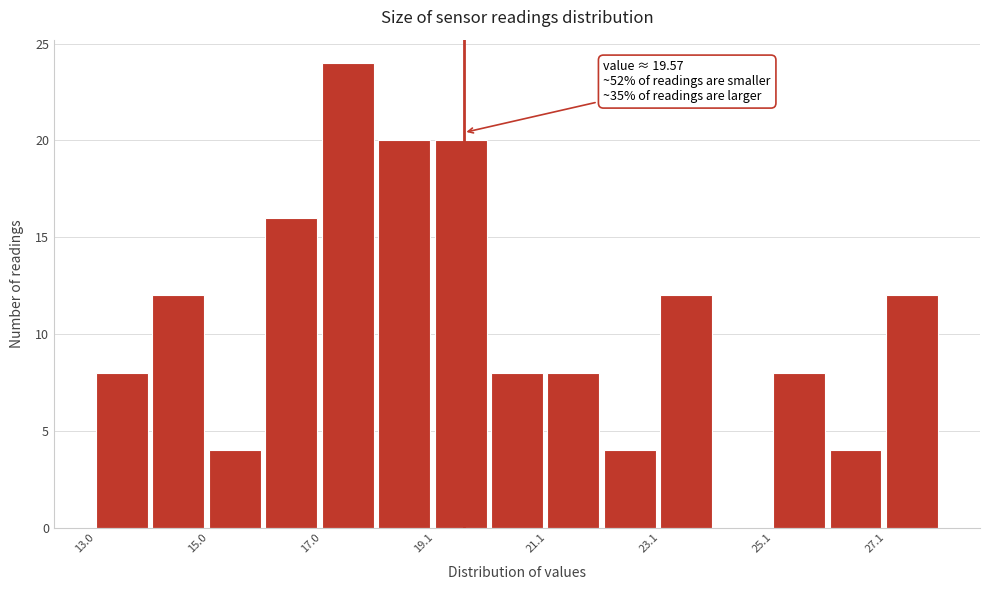

Around what value on the x-axis is the tallest bar? Give the approximate position of its centre, as read against the axis.

17.5